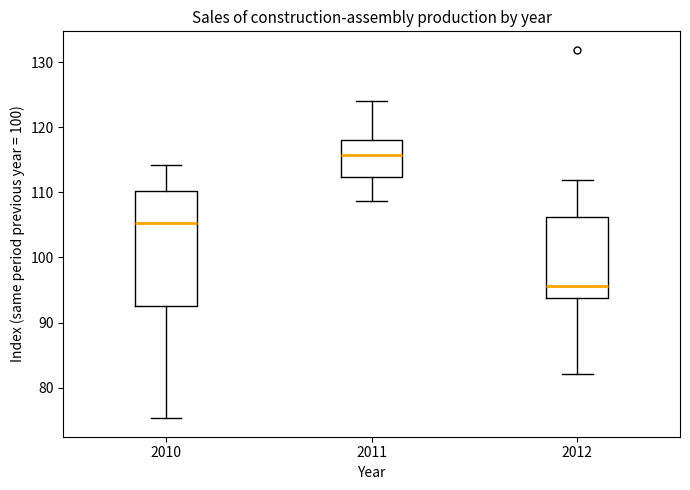

Reading left to right, transcribe this box plot: for each box, give where its median line is, the range the box spans, and where its two whiskers end, as read against the y-axis. The values are not printed on the chart, so give them approximately, as read against the axis.

2010: median 105, box 93 to 110, whiskers 75 to 114
2011: median 116, box 112 to 118, whiskers 109 to 124
2012: median 96, box 94 to 106, whiskers 82 to 112